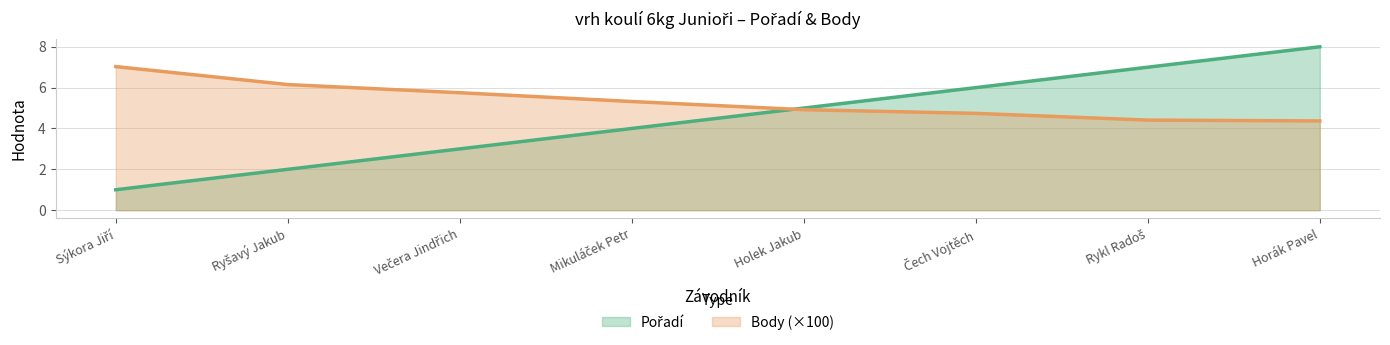

List the labels in order of Body value, largest first.

Sýkora Jiří, Ryšavý Jakub, Večera Jindřich, Mikuláček Petr, Holek Jakub, Čech Vojtěch, Rykl Radoš, Horák Pavel